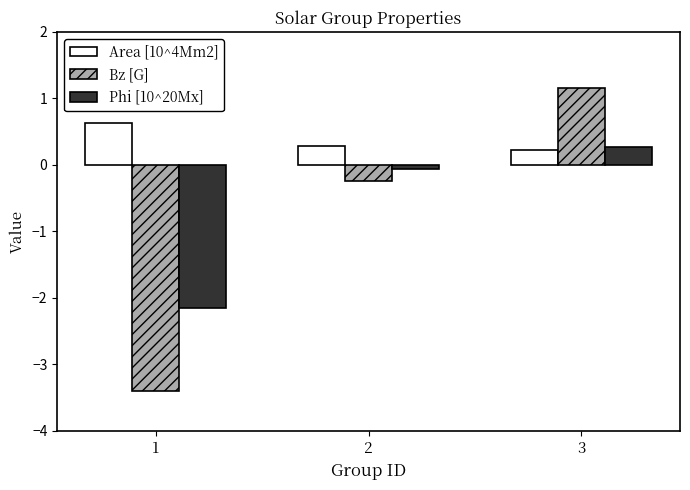

What is the difference between the highest and lowest values at 1?

4.0